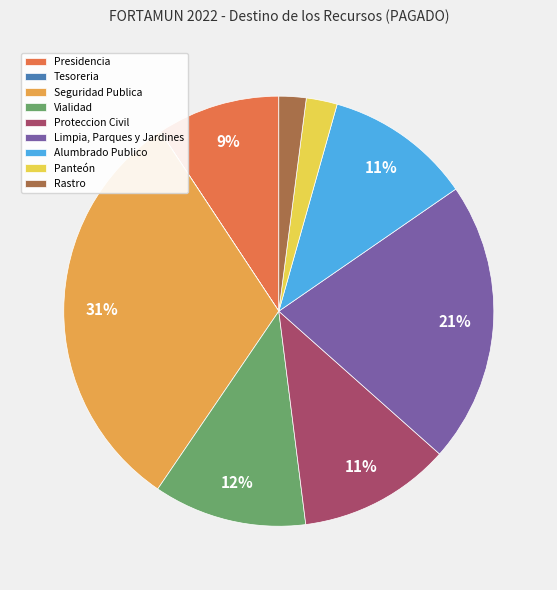

To the nearest percent, what portion does Seguridad Publica represent?

31%